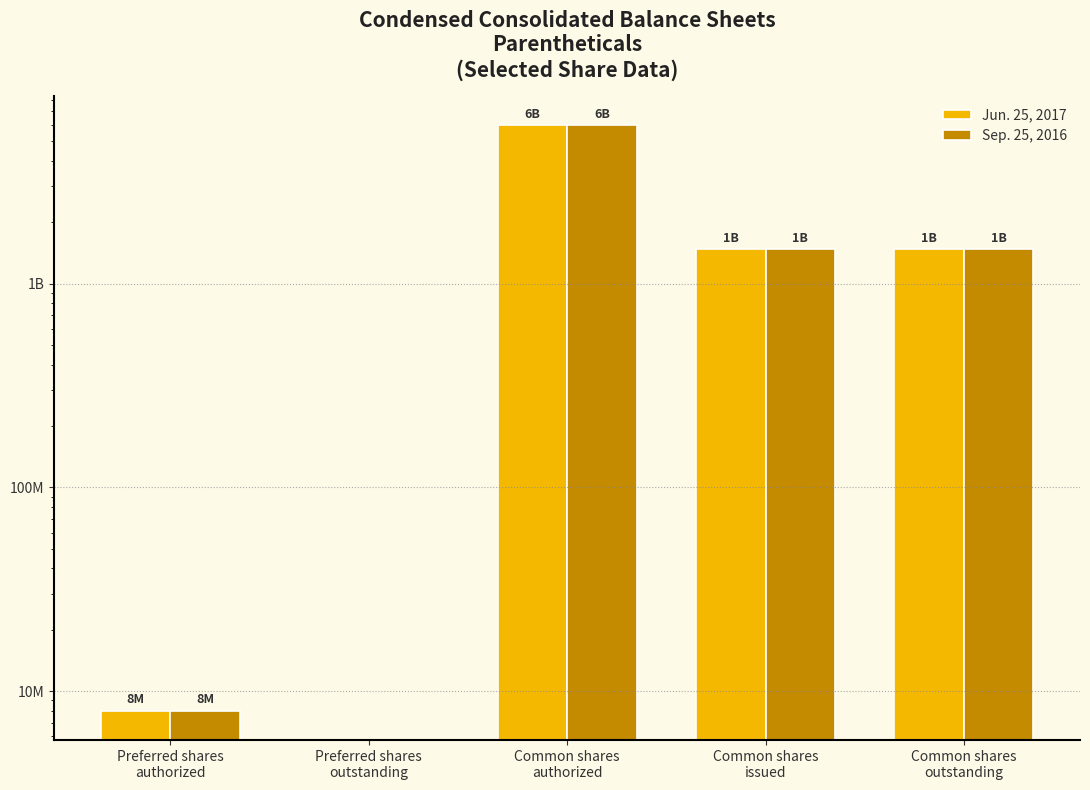

What are all the series names shown in the legend?

Jun. 25, 2017, Sep. 25, 2016